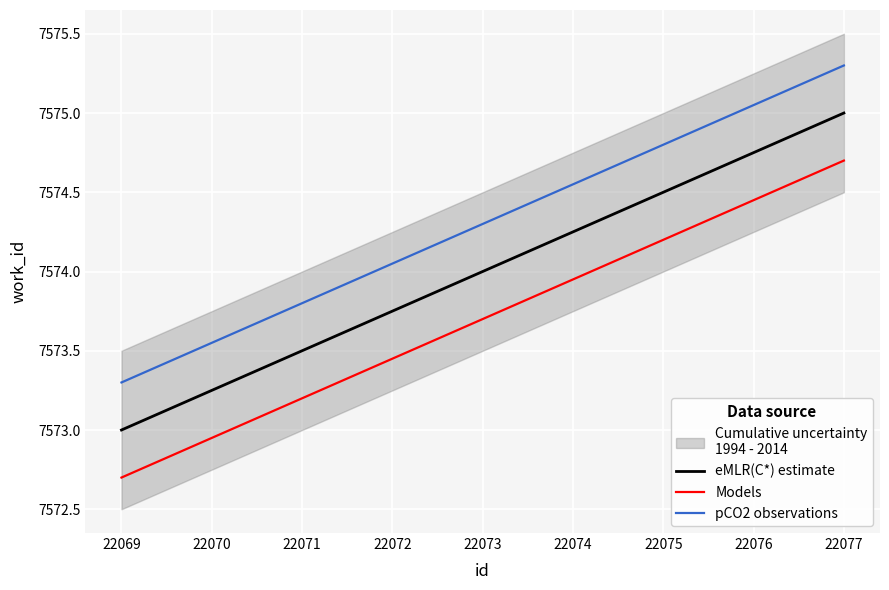

List the series in order of their peak value, lowest first.

Models, eMLR(C*) estimate, pCO2 observations